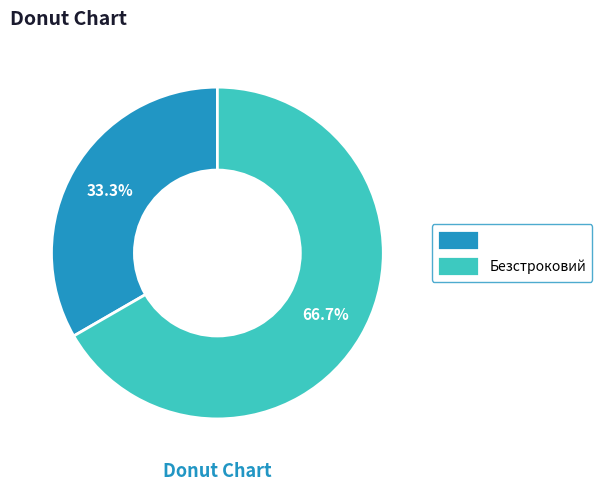

To the nearest percent, what percentage of the pie is Безстроковий?

67%